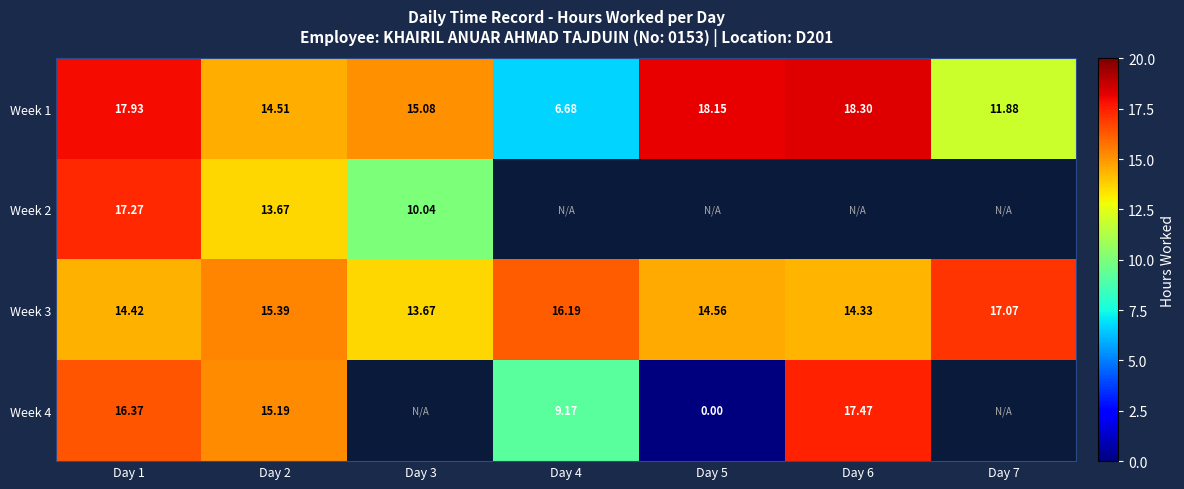

What is the difference between the maximum and minimum values in the Week 4 series?

17.5